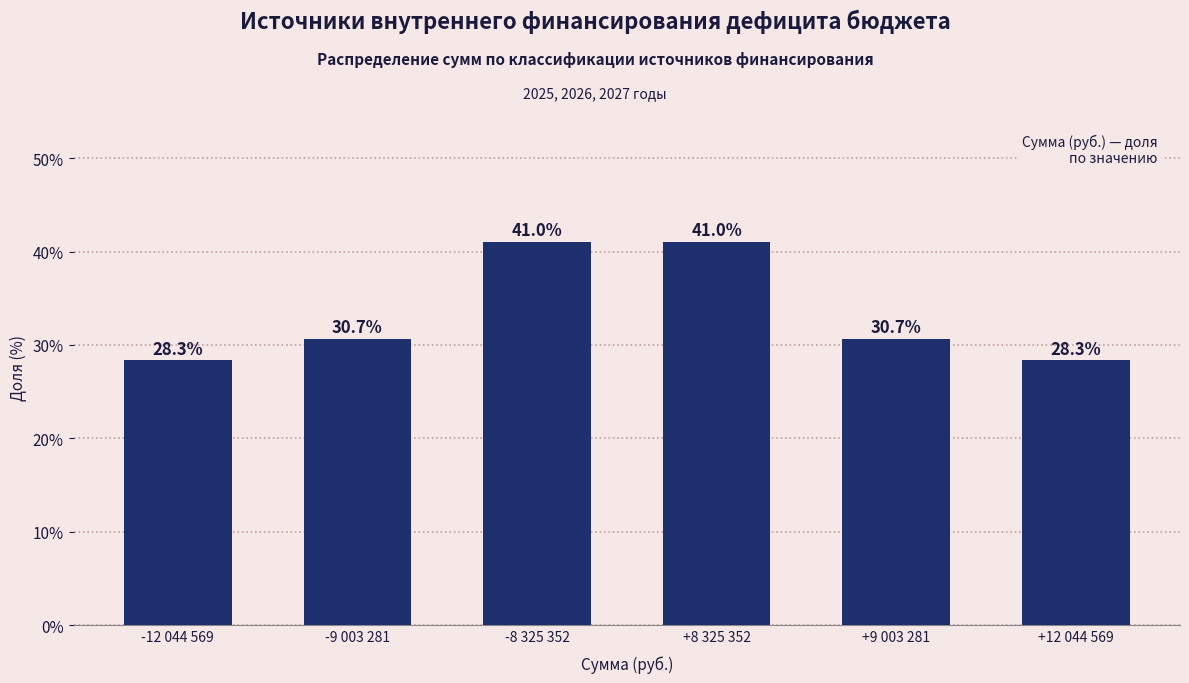

Reading left to right, list all the values displayed in this chart.

-12 044 569=28.3	-9 003 281=30.7	-8 325 352=41.0	+8 325 352=41.0	+9 003 281=30.7	+12 044 569=28.3